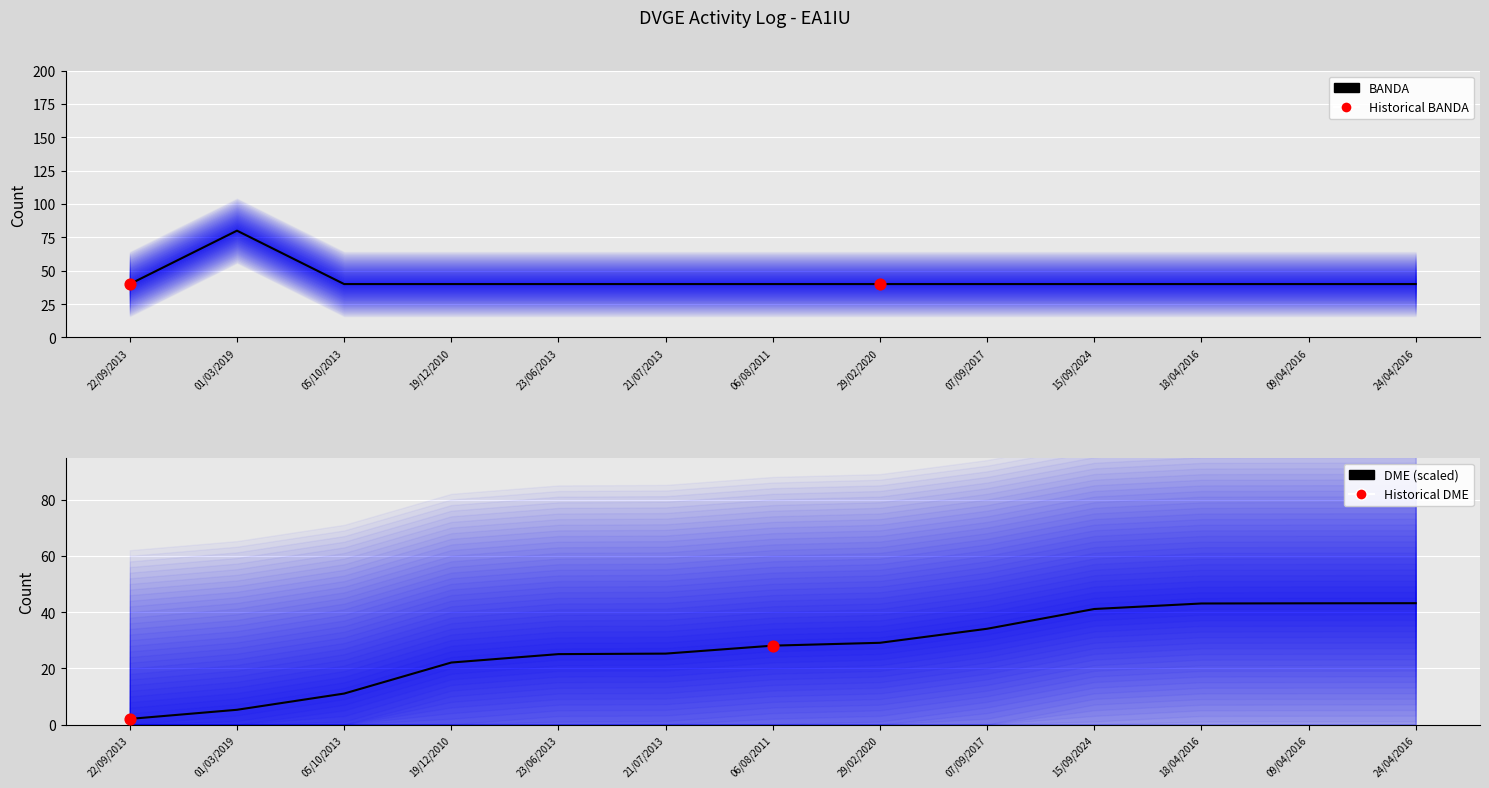

What are all the series names shown in the legend?

BANDA, DME